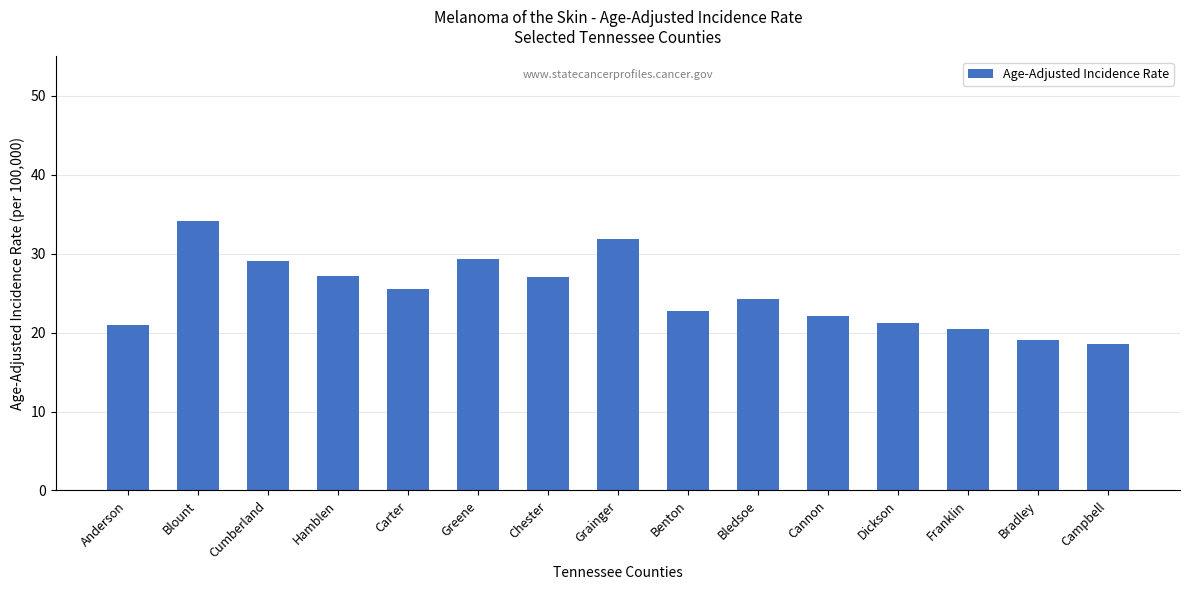

How many categories are shown in the chart?

15